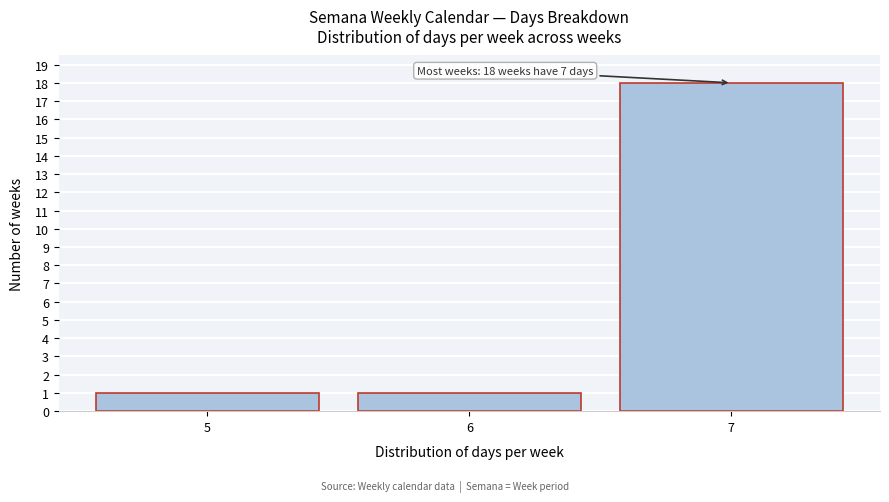

Reading left to right, list all the values displayed in this chart.

1	1	18